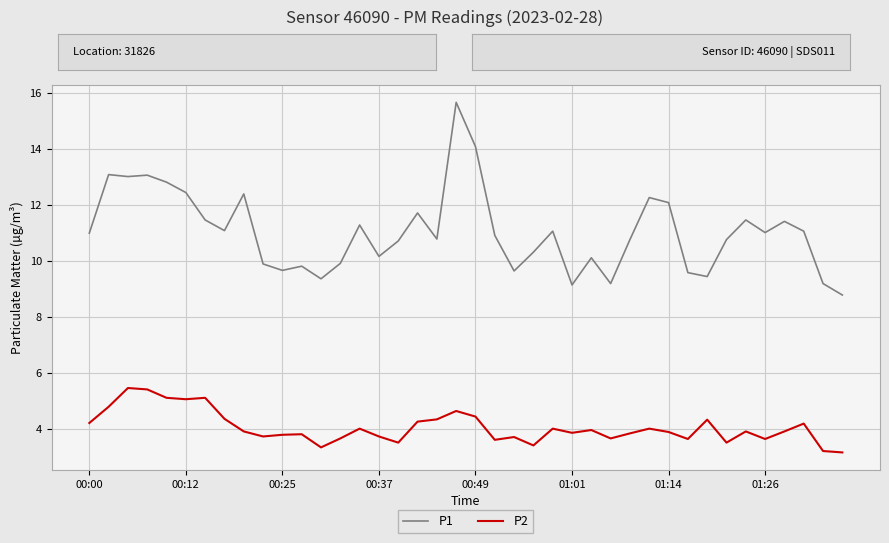

True or false: P1 and P2 intersect in this chart.

False